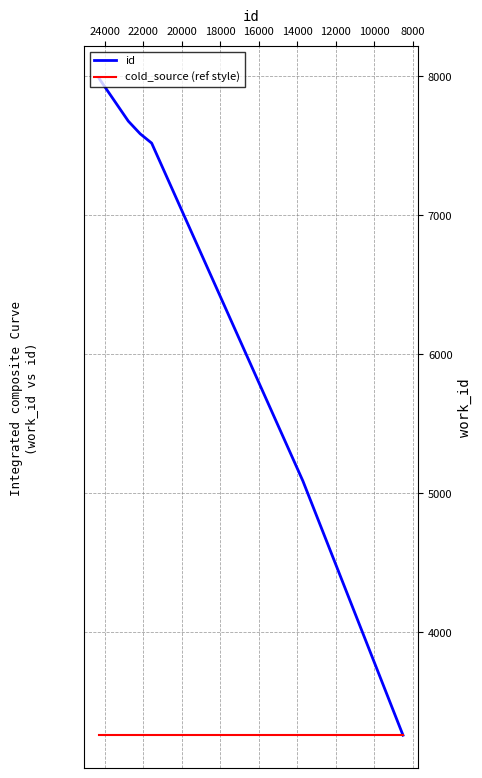

Reading left to right, what are all the values shown in this chart?

3259	5088	7519	7586	7677	7982